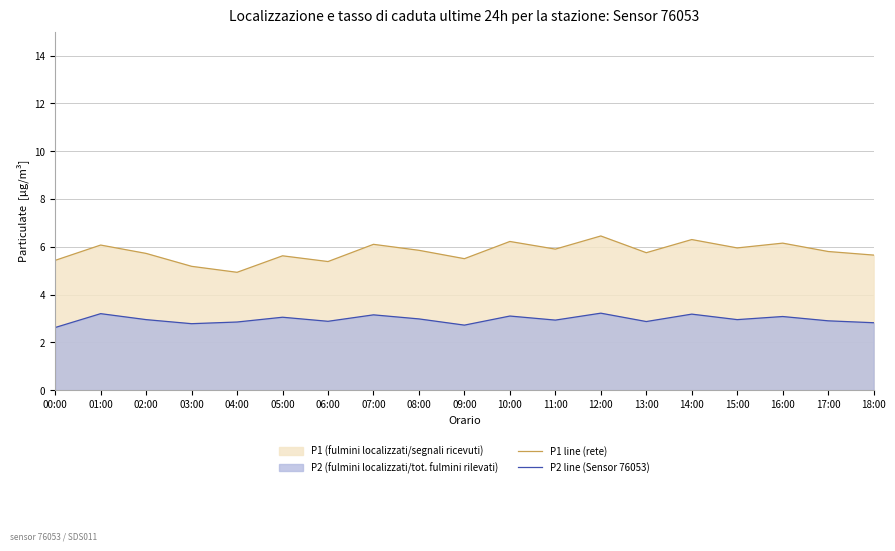

What is the average value of the P1 line (rete) series?

5.8